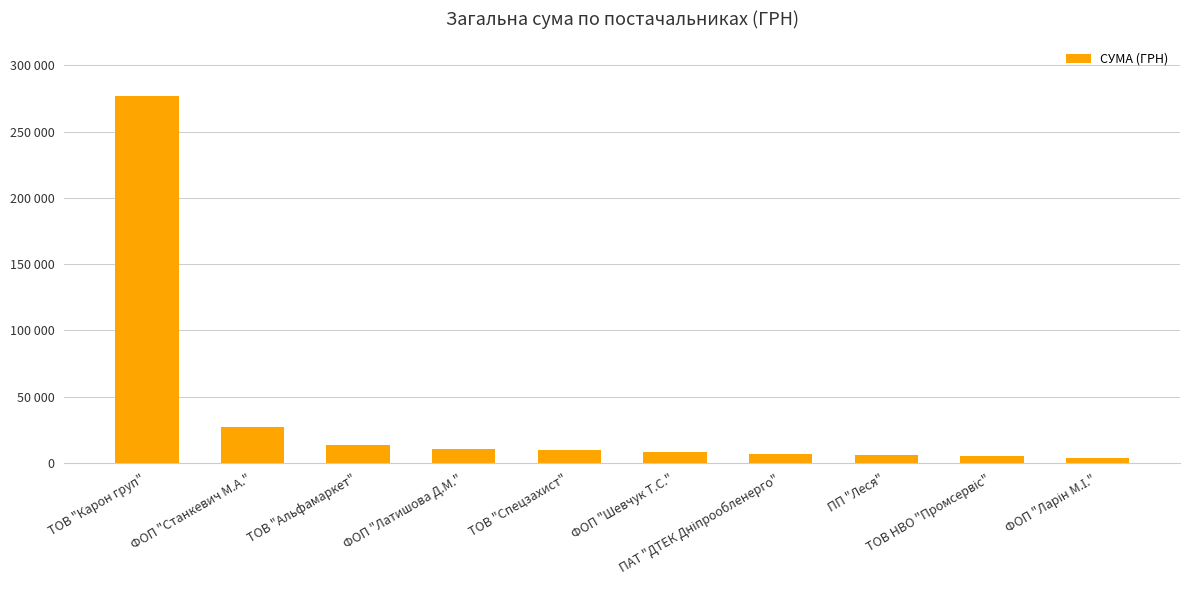

Does the chart contain any negative values?

No